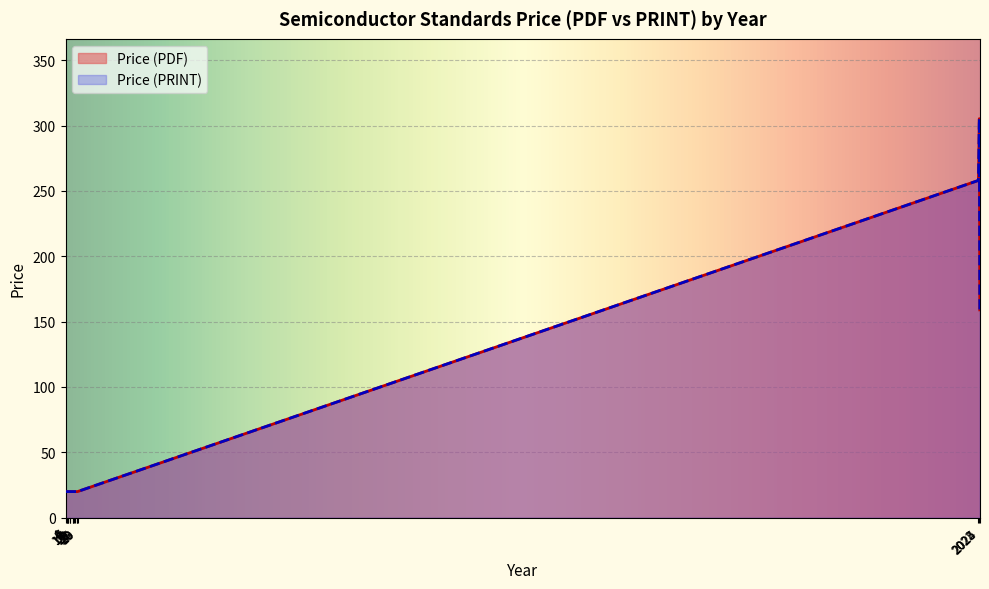

In Price (PDF), how many points are higher than both neighbors (excluding endpoints)?

8